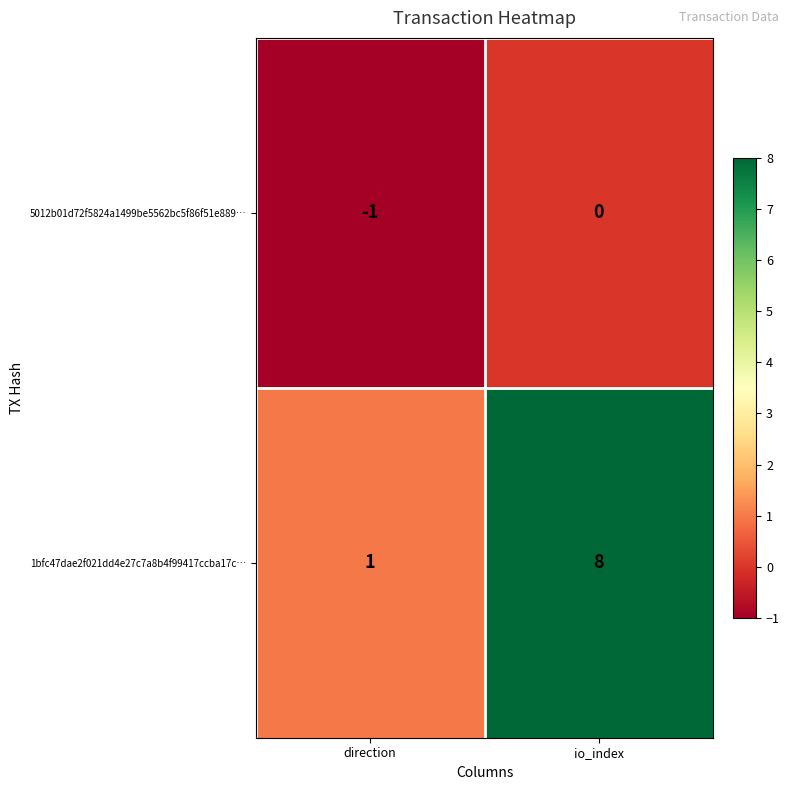

The value of 5012b01d72f5824a1499be5562bc5f86f51e889… at direction is 0. True or false?

False